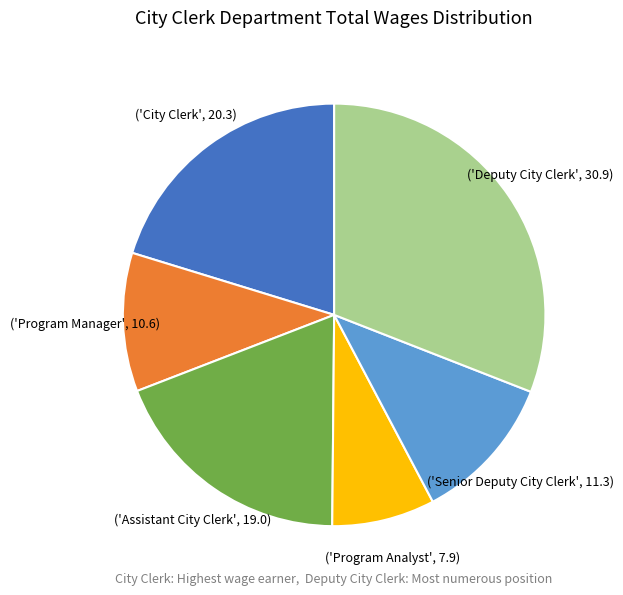

Is there a majority slice in this chart?

No